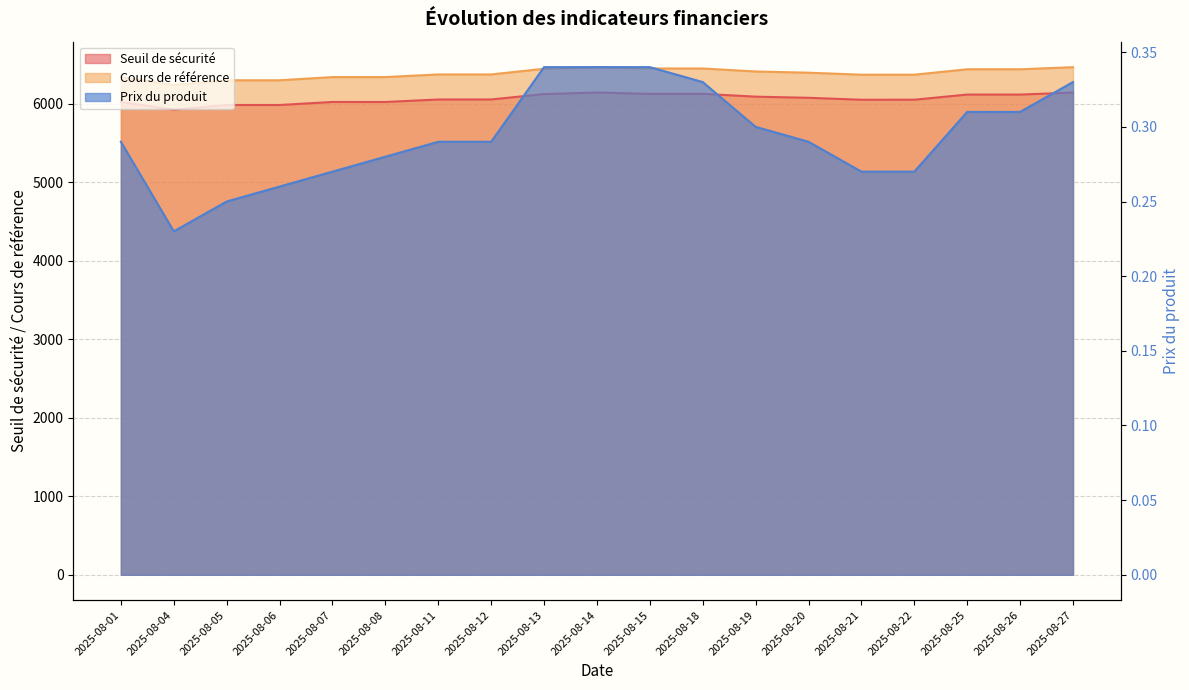

What is the average value of the Cours de référence series?

6384.5